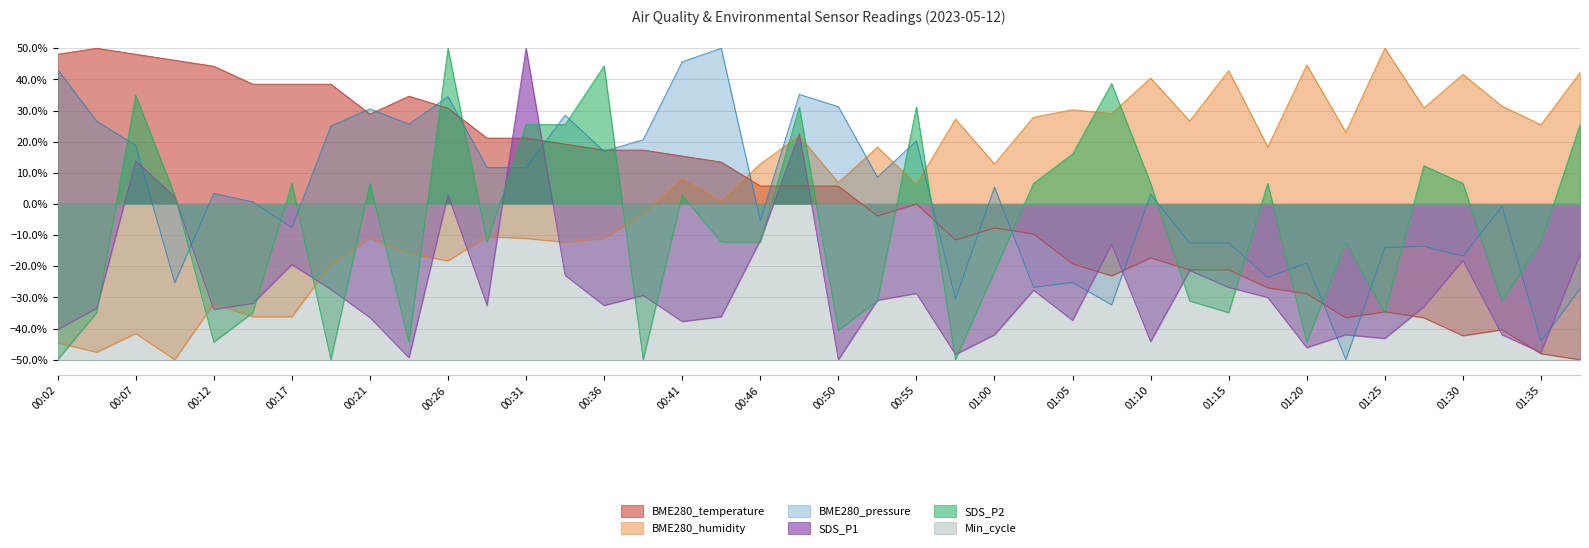

Rank the series by their maximum value, from lowest to highest.

BME280_temperature, BME280_humidity, BME280_pressure, SDS_P1, SDS_P2